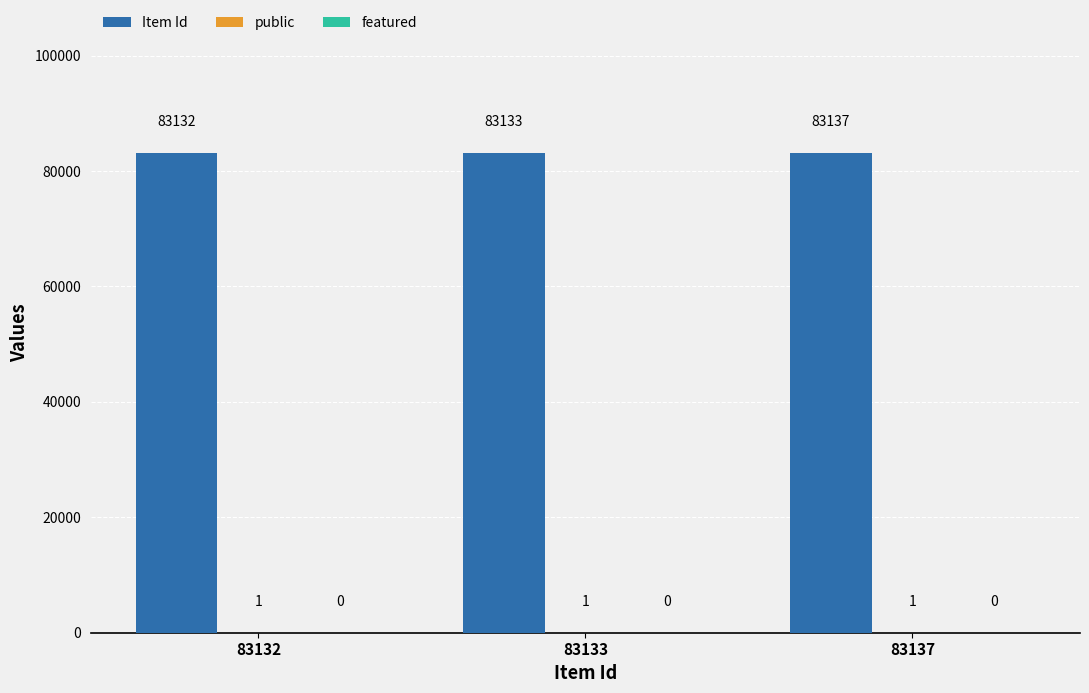

Is it true that Item Id equals 110970 at 83137?

False